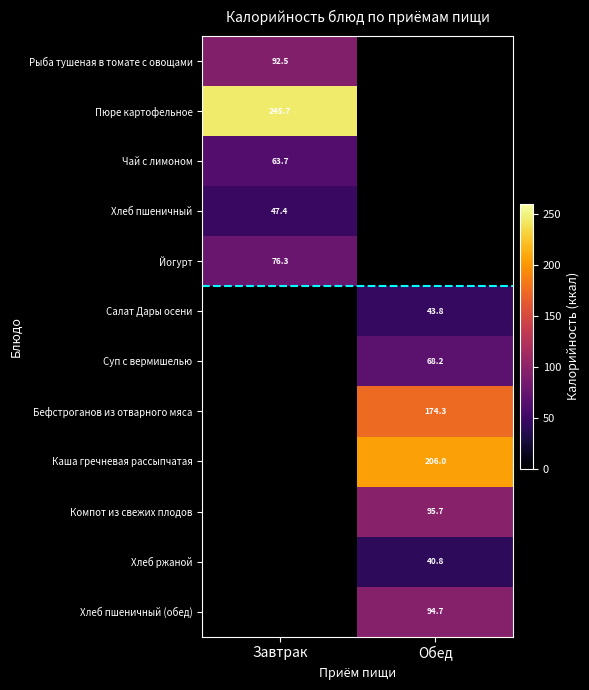

What is the minimum value shown in the chart?

40.8